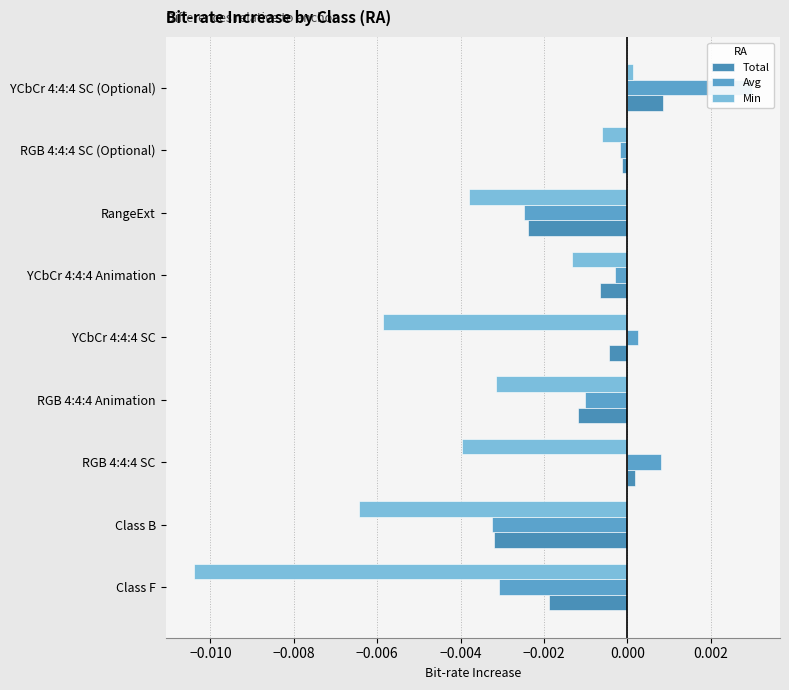

Which series has the widest spread of values?

Min